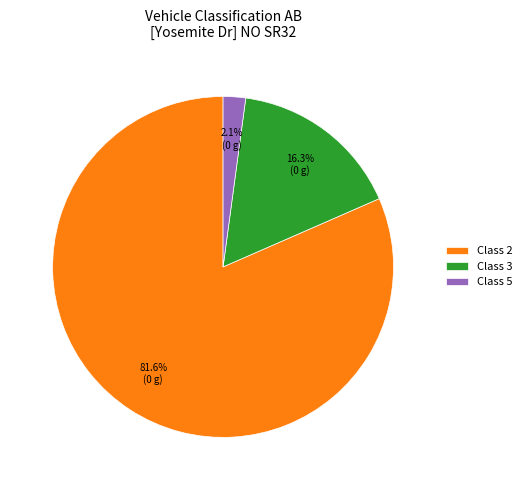

What is the largest slice in the pie chart?

Class 2